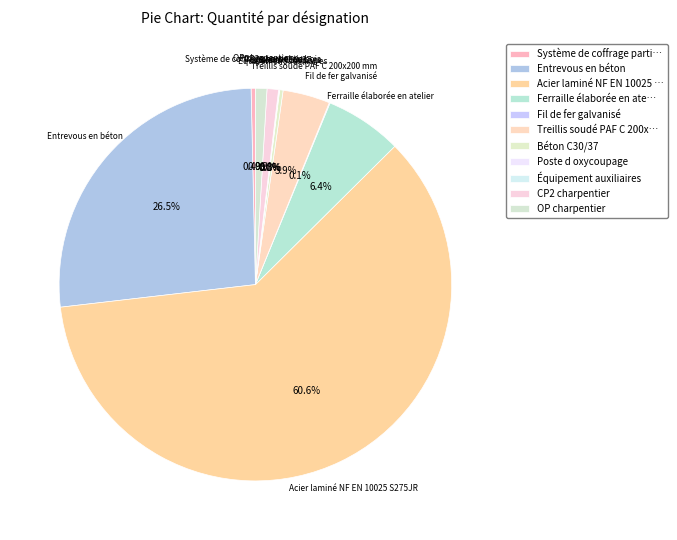

What portion of the pie excludes OP charpentier?

99.1%